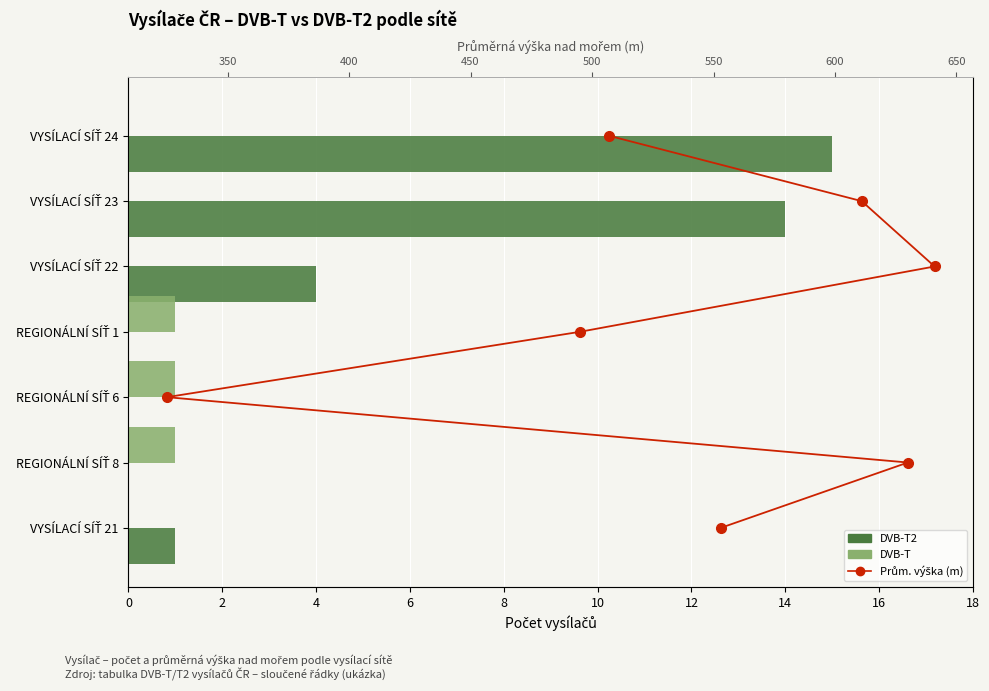

What is the sum of all DVB-T values?

3